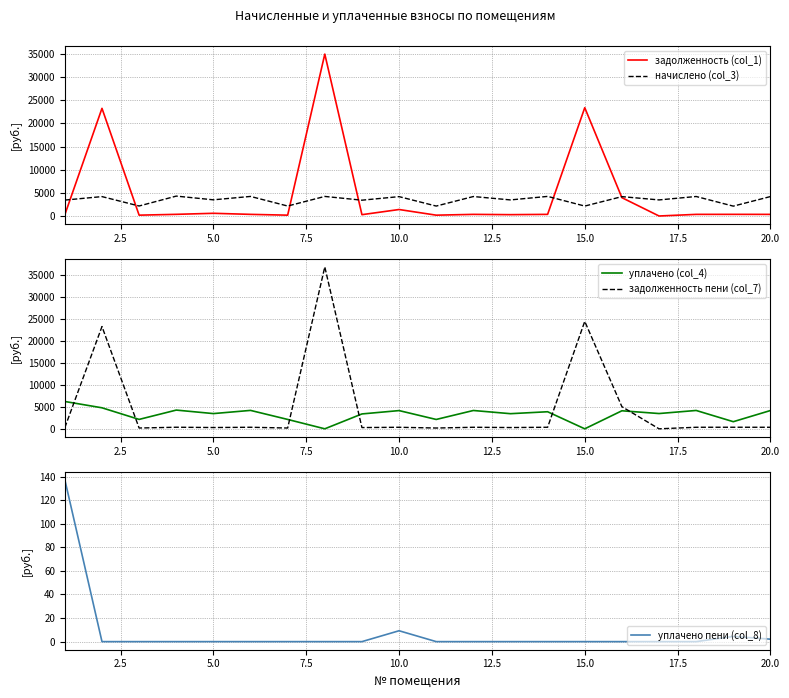

What is the maximum value for задолженность (col_1)?

34973.0